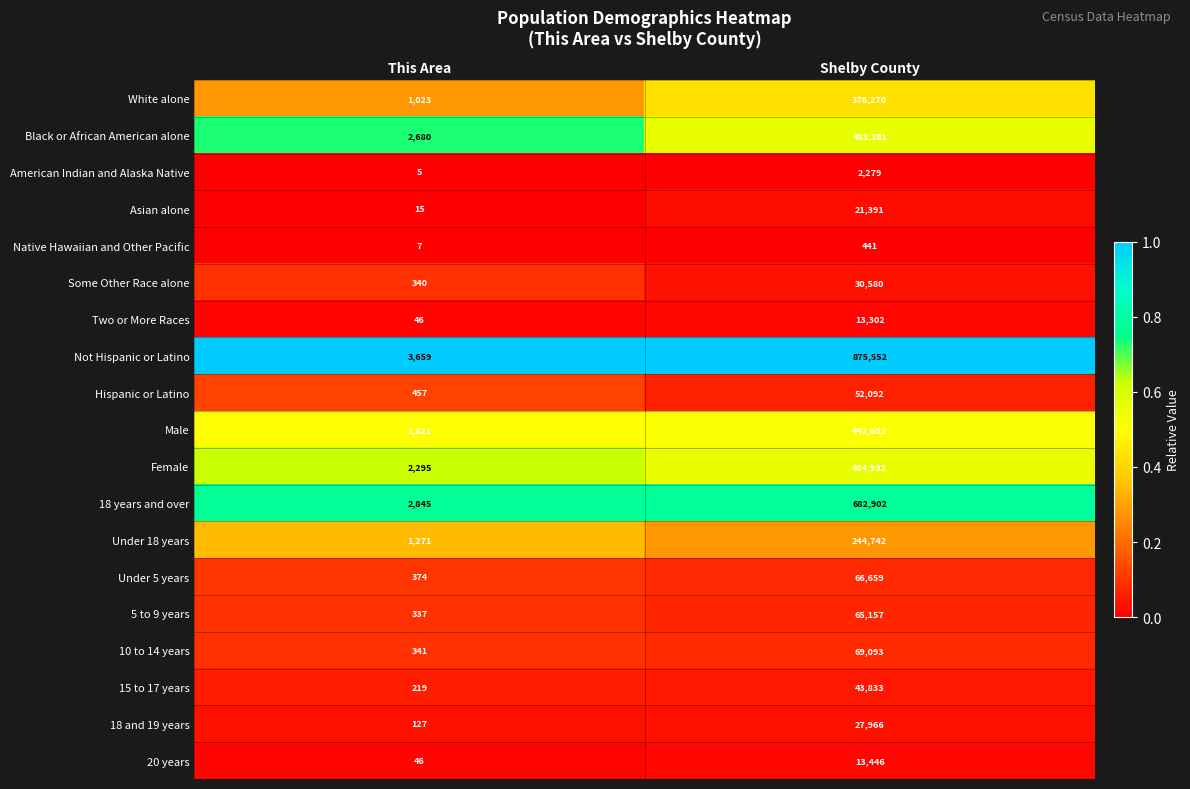

At which label is American Indian and Alaska Native closest to 1142?

This Area